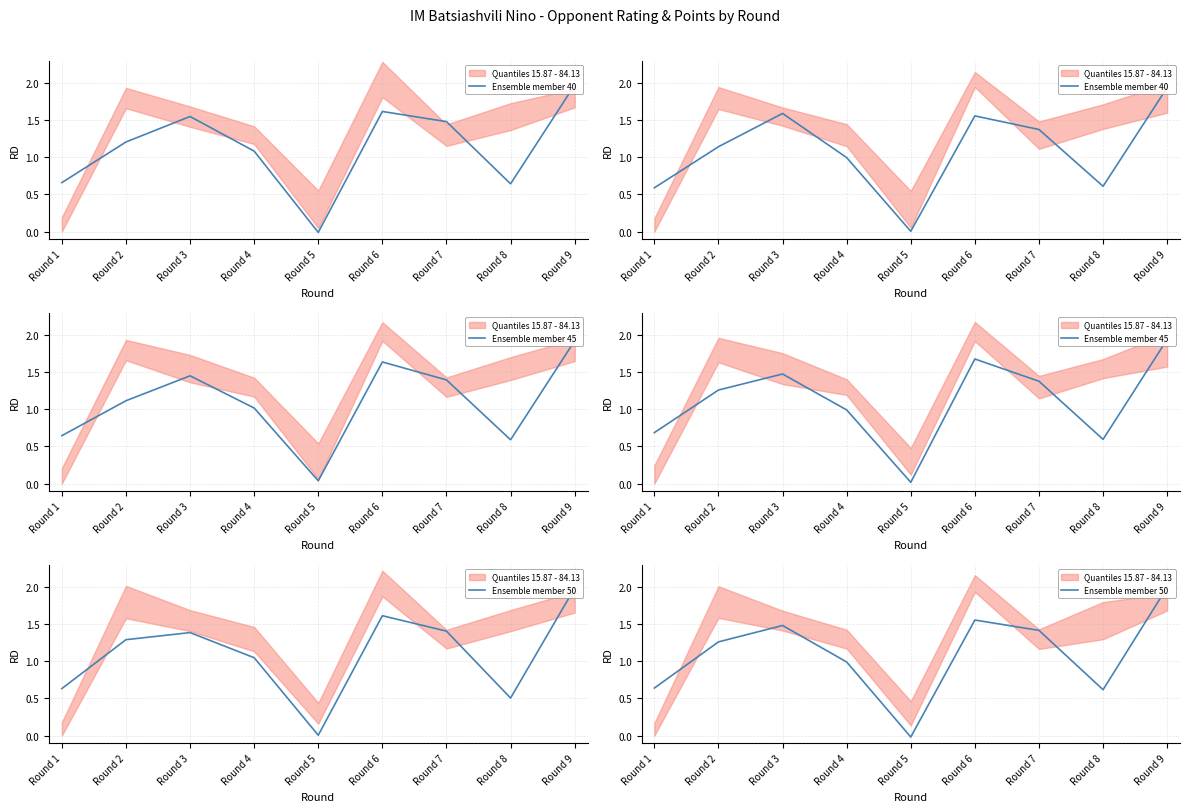

At which label is Ensemble member 50 closest to 0?

Round 5